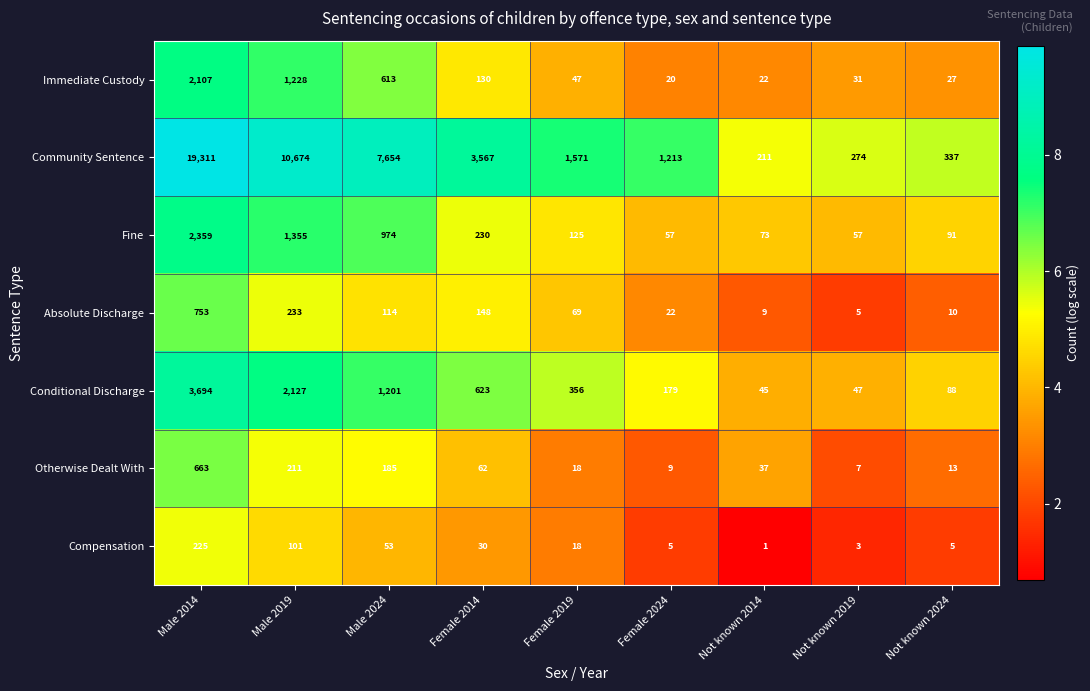

What is the sum of the Otherwise Dealt With values at Male 2024 and Female 2019?

203